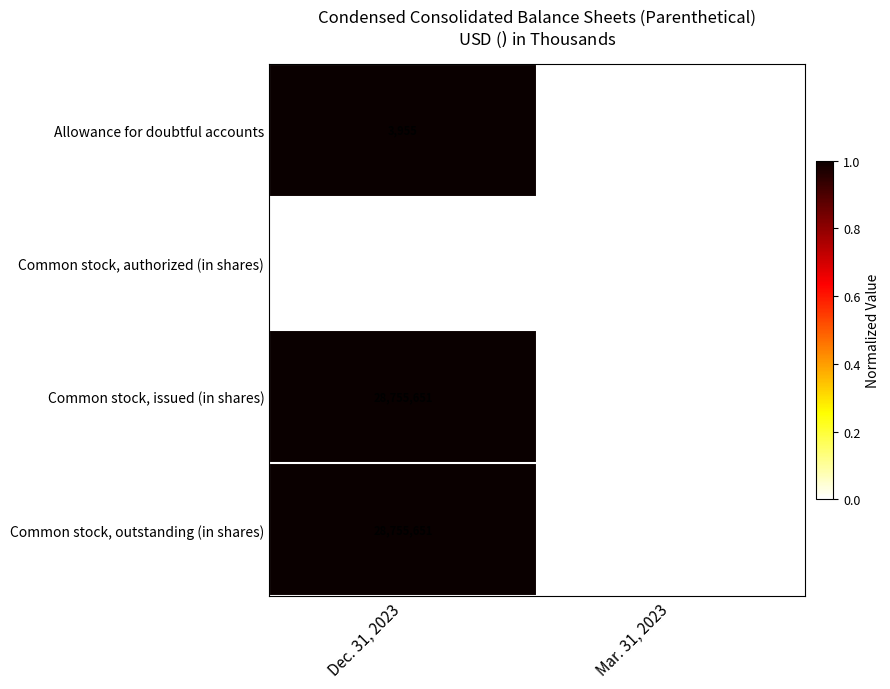

What is the average value of the Common stock, authorized (in shares) series?

50000000